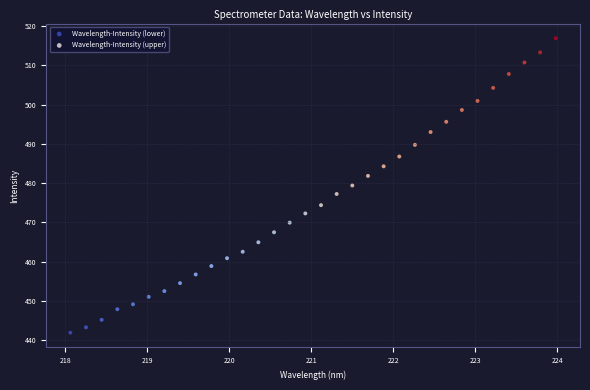

Which series reaches the maximum Y coordinate?

Wavelength-Intensity (upper)